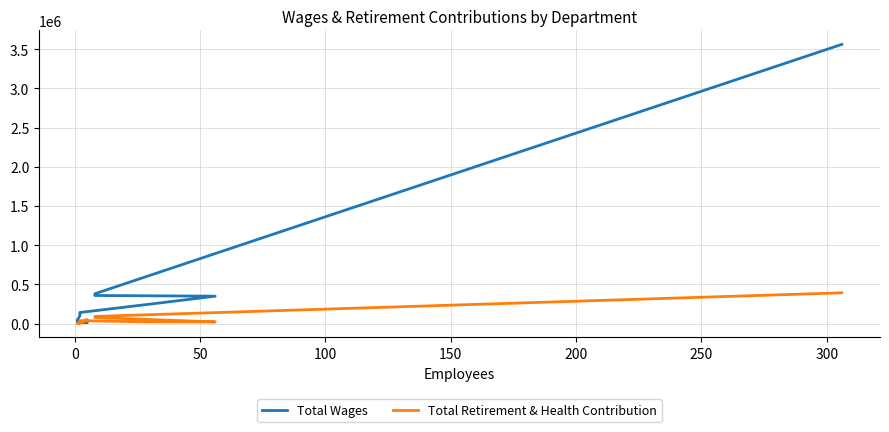

List the series in order of their peak value, highest first.

Total Wages, Total Retirement & Health Contribution